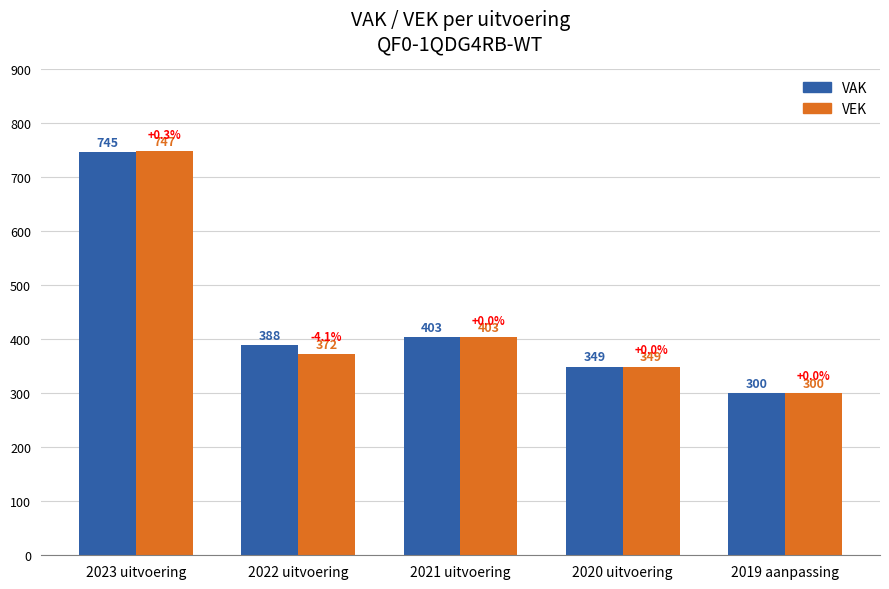

At 2022 uitvoering, list the series in order from smallest to largest.

VEK, VAK